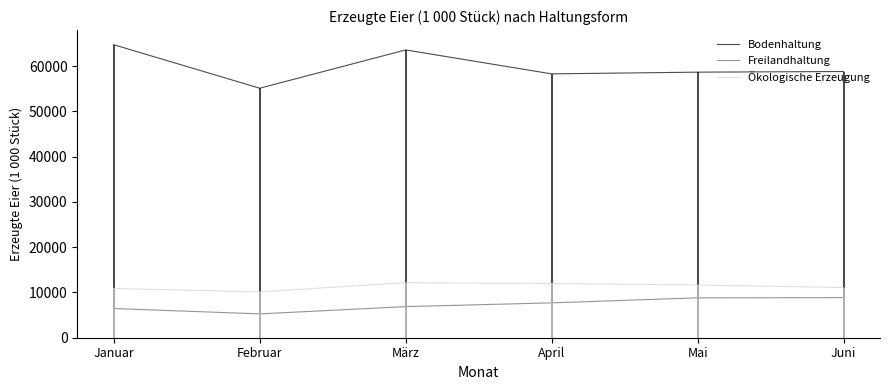

True or false: Ökologische Erzeugung and Freilandhaltung intersect in this chart.

False